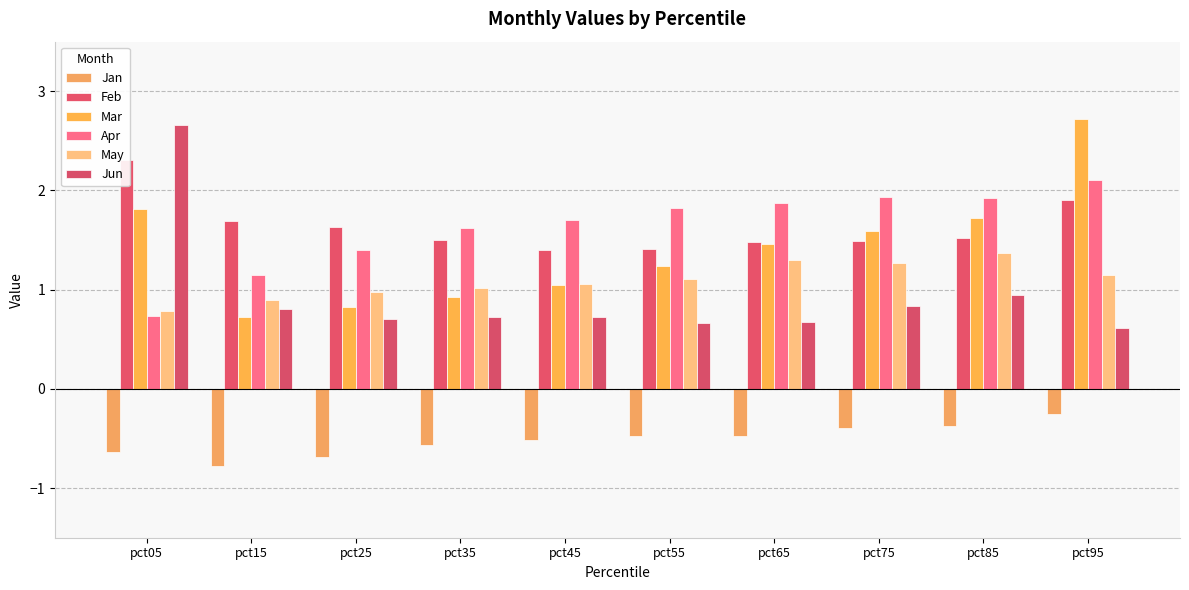

What is the average value of the Apr series?

1.6